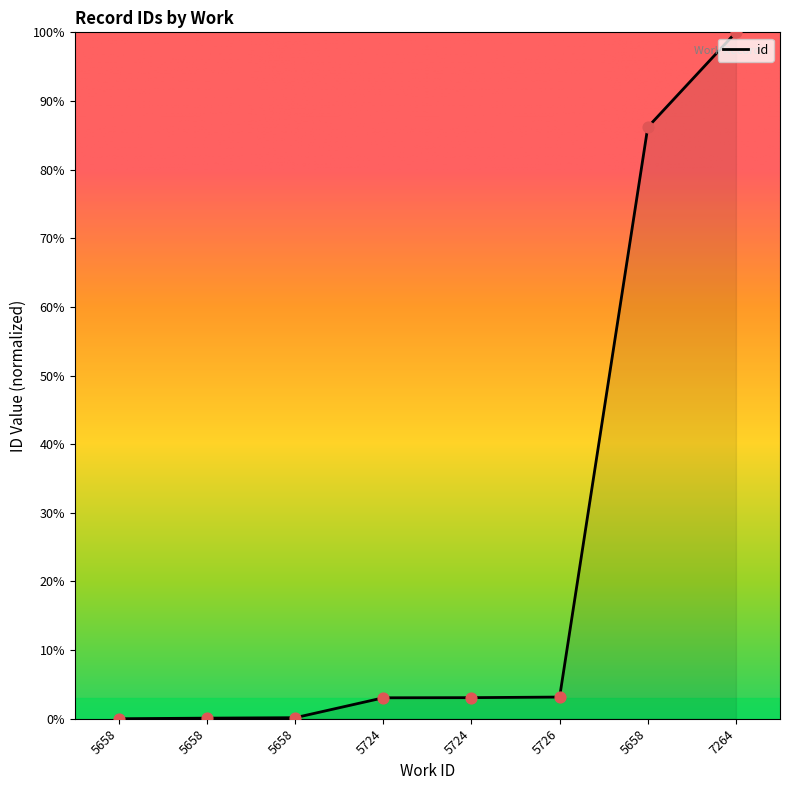

Between 5724 and 5724, which is larger?

5724